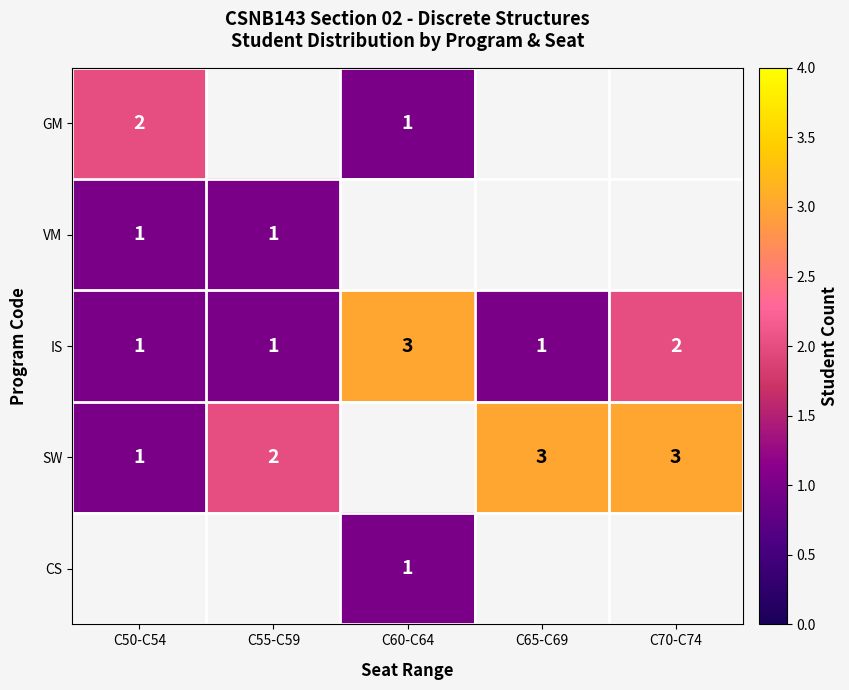

What is the minimum value shown in the chart?

1.0